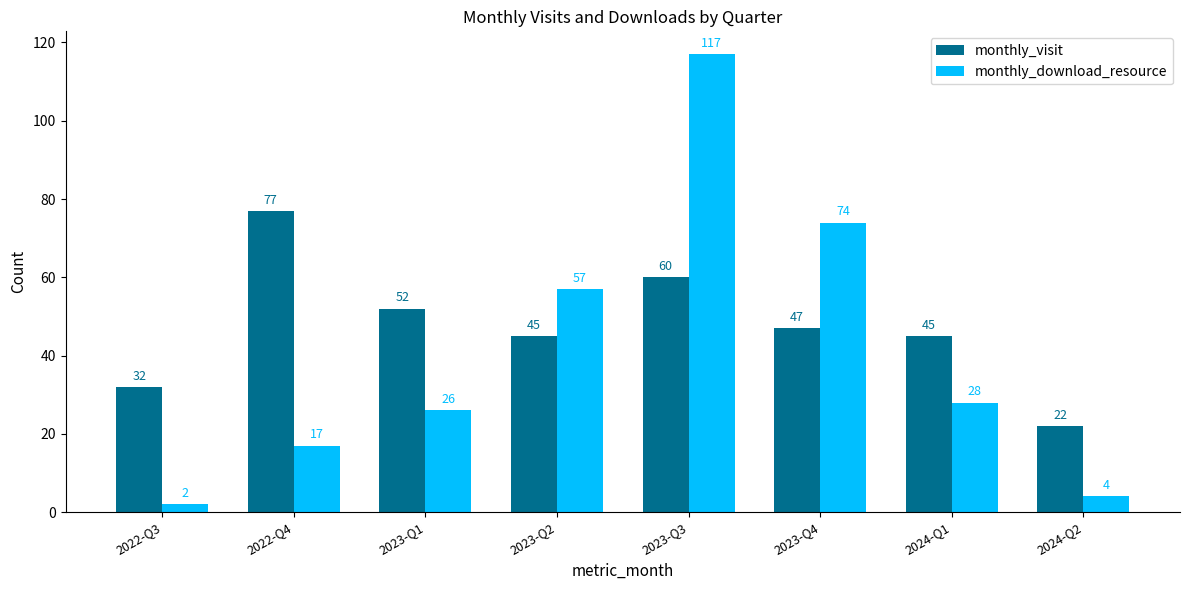

What are all the series names shown in the legend?

monthly_visit, monthly_download_resource